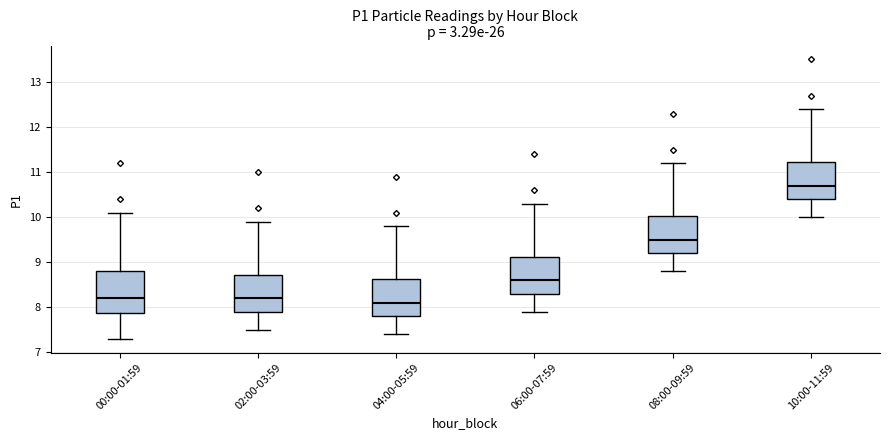

Reading left to right, read every box against the y-axis: the position of its median line, the range the box covers, and the ends of its whiskers. The values are not printed on the chart, so give them approximately, as read against the axis.

00:00-01:59: median 8.2, box 7.9 to 8.8, whiskers 7.3 to 10.1
02:00-03:59: median 8.2, box 7.9 to 8.7, whiskers 7.5 to 9.9
04:00-05:59: median 8.1, box 7.8 to 8.6, whiskers 7.4 to 9.8
06:00-07:59: median 8.6, box 8.3 to 9.1, whiskers 7.9 to 10.3
08:00-09:59: median 9.5, box 9.2 to 10.0, whiskers 8.8 to 11.2
10:00-11:59: median 10.7, box 10.4 to 11.2, whiskers 10.0 to 12.4